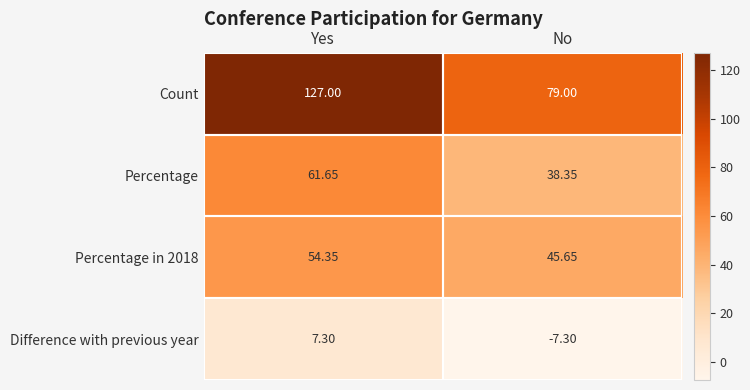

Which series has the largest range (max minus min)?

Count